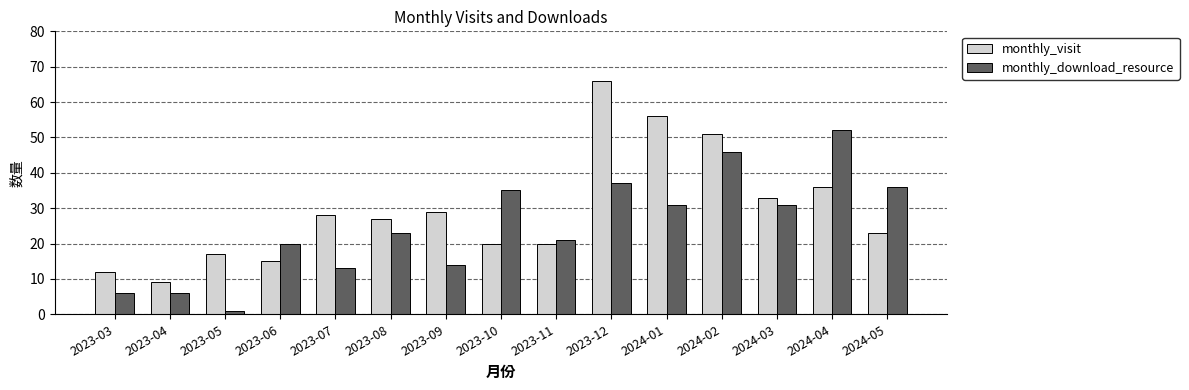

Reading left to right, list all the values displayed in this chart.

monthly_visit: 12	9	17	15	28	27	29	20	20	66	56	51	33	36	23
monthly_download_resource: 6	6	1	20	13	23	14	35	21	37	31	46	31	52	36